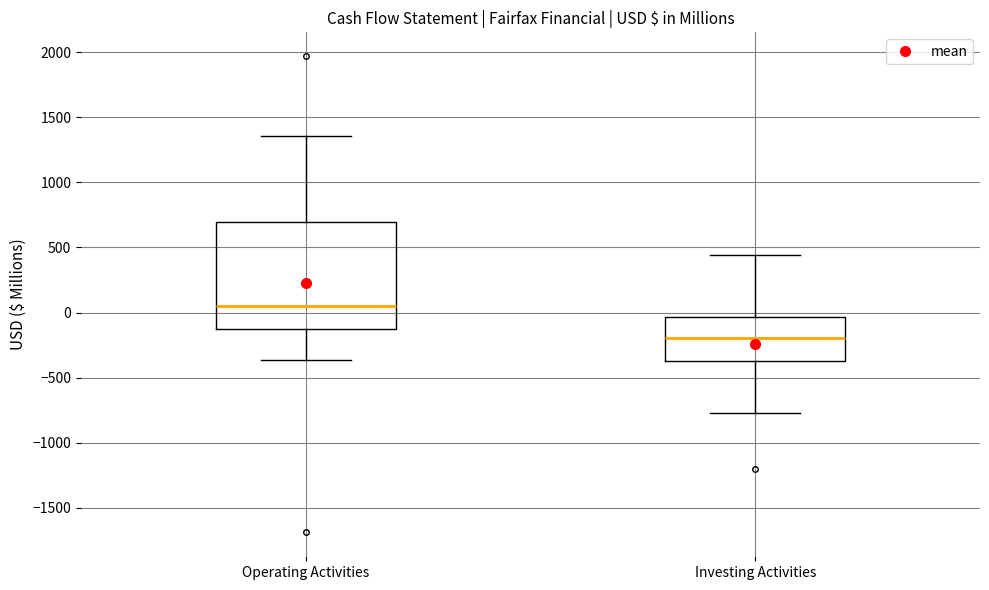

Which box's median line is the highest?

Operating Activities